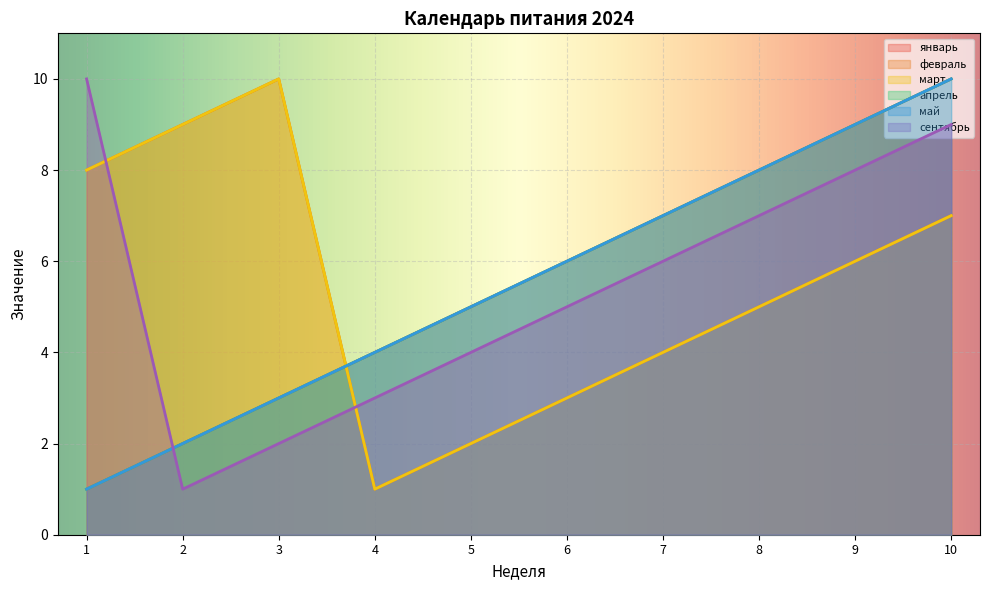

Does the chart display data point markers on the line(s)?

No